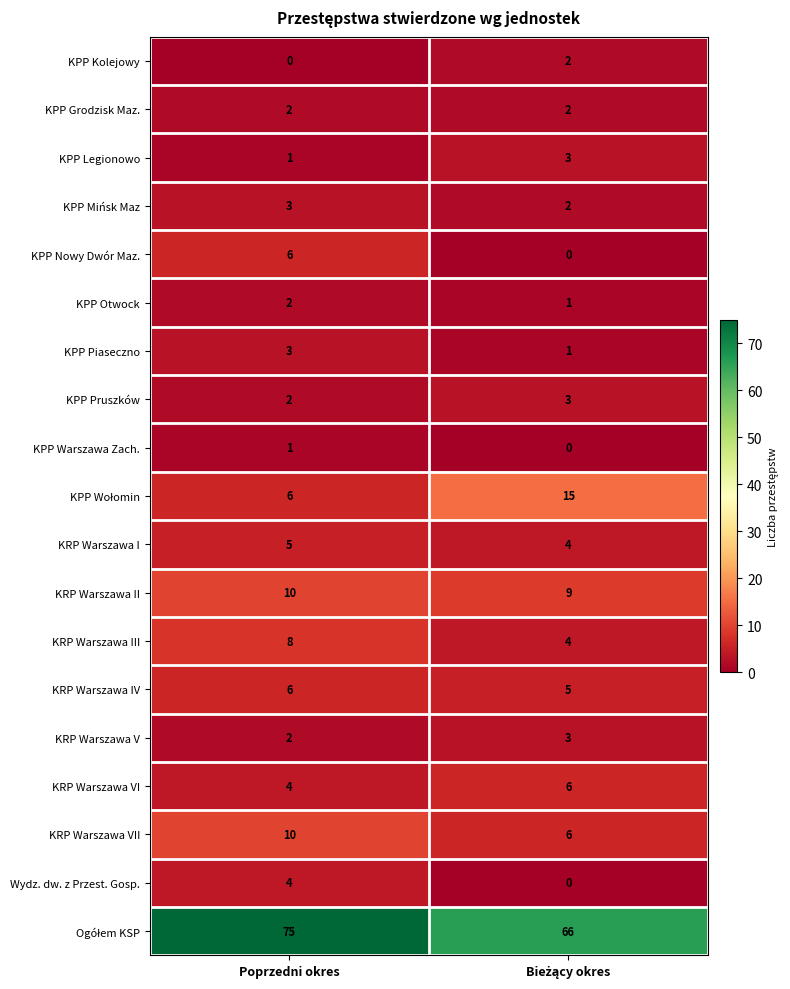

At how many categories does at least one series exceed 6?

2